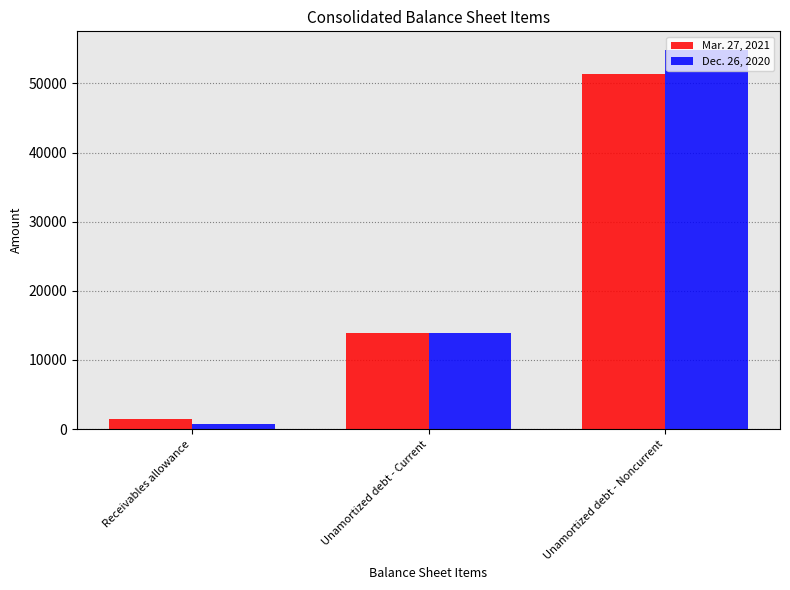

What are all the series names shown in the legend?

Mar. 27, 2021, Dec. 26, 2020